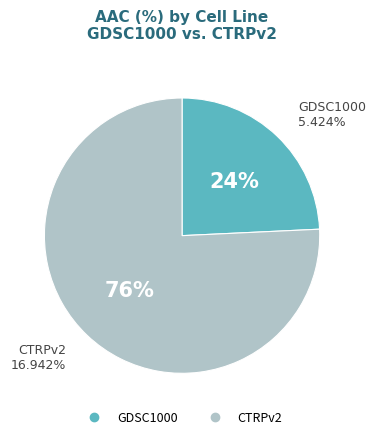

Count the number of slices in the pie.

2